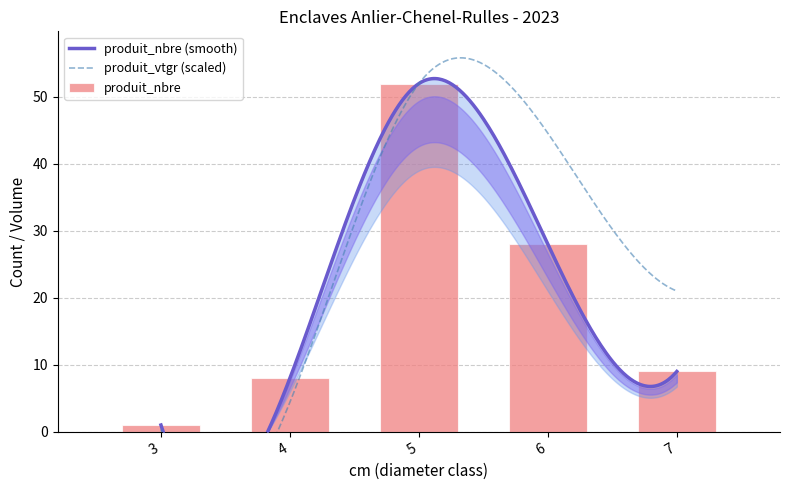

Does the chart contain stacked bars?

No